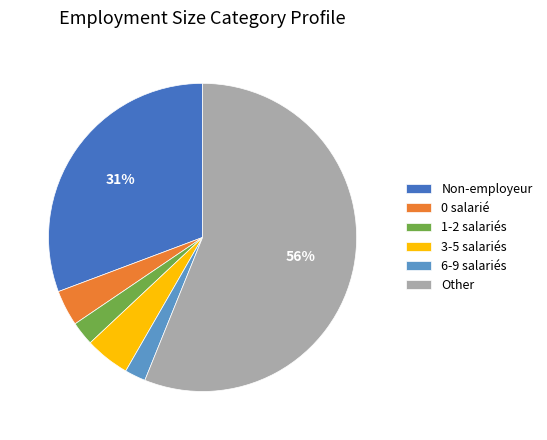

Between 3-5 salariés and 6-9 salariés, which is larger?

3-5 salariés